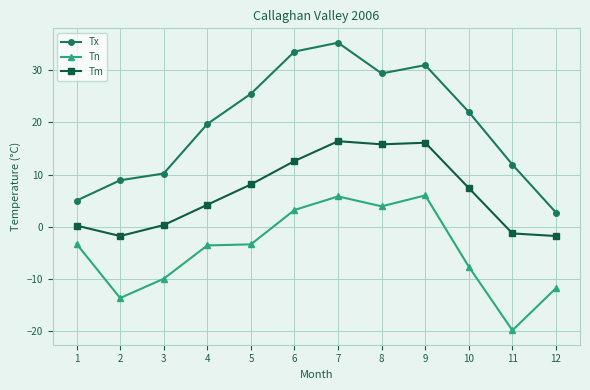

What is the highest value of the Tx series?

35.3